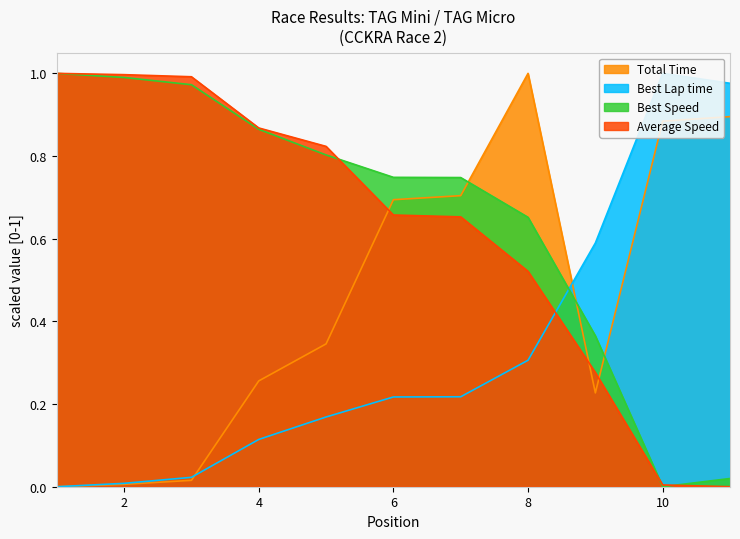

After their last crossing, which series has the higher values: Average Speed or Best Speed?

Best Speed